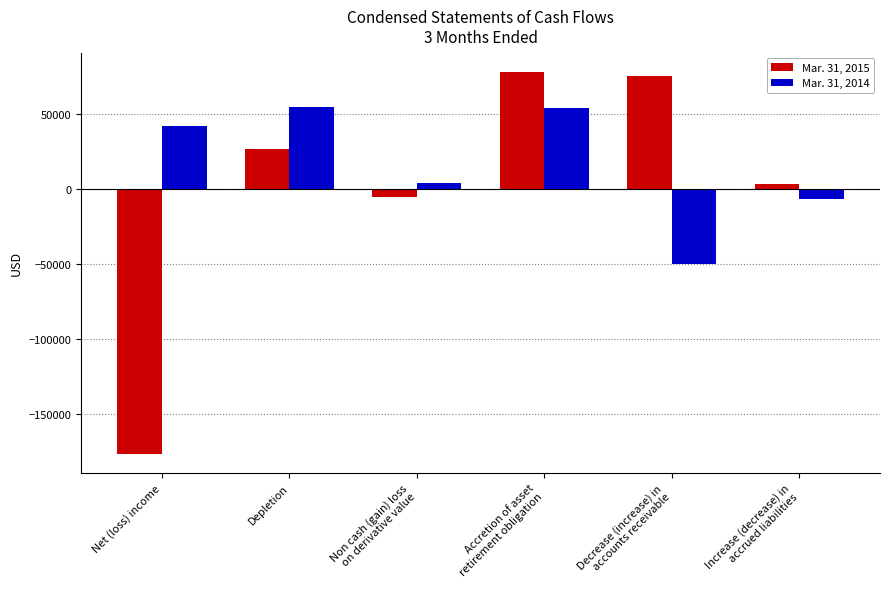

What is the spread (max minus min) of values at Depletion?

28400